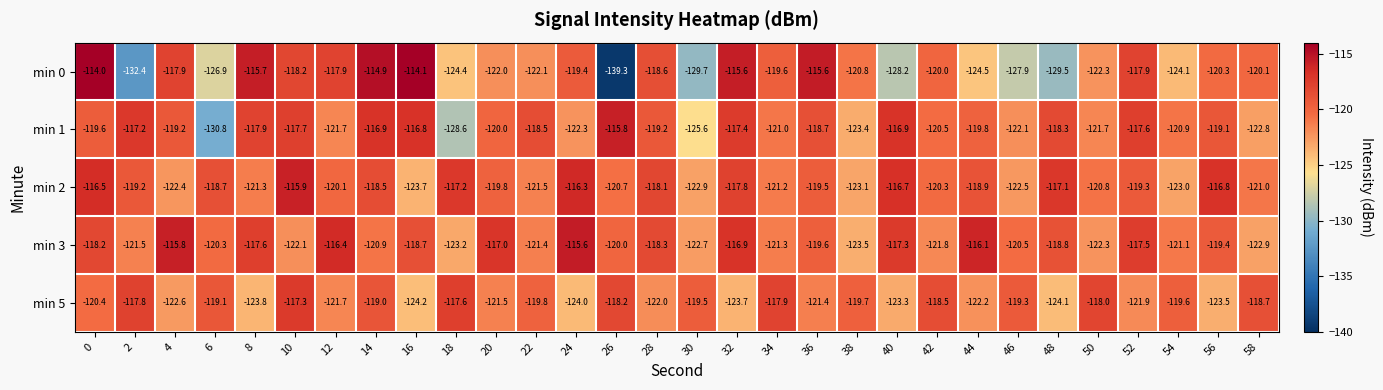

What is the lowest value of the min 1 series?

-130.8